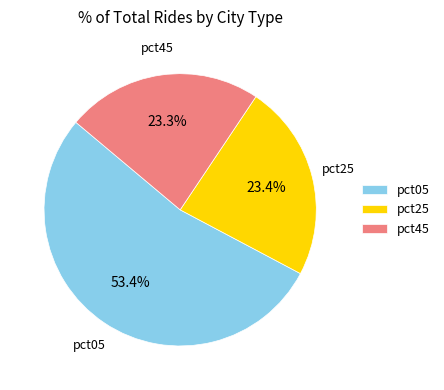

Combined, do pct25 and pct05 account for over 50%?

Yes